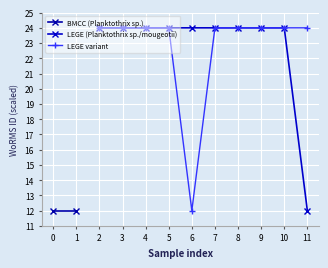

What is the value of the LEGE (Planktothrix sp./mougeotii) point at the 2nd from the left?

24